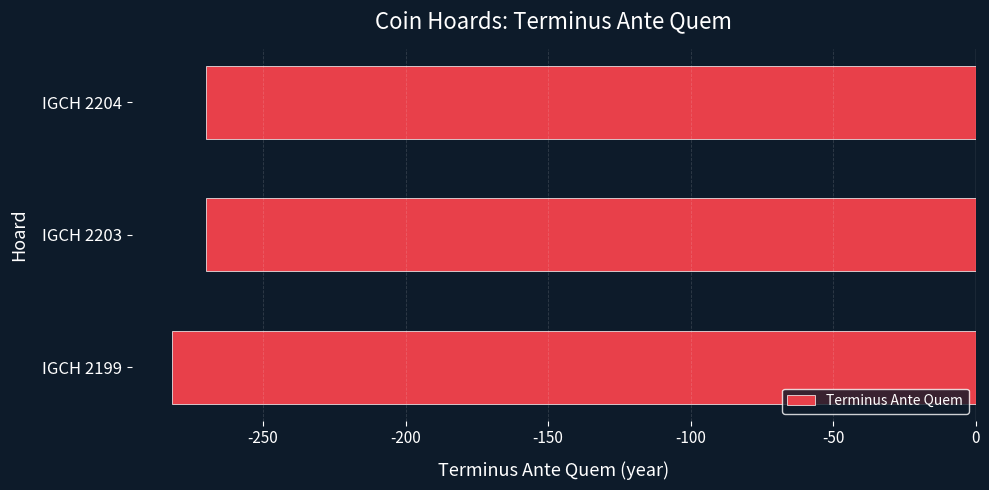

Reading bottom to top, transcribe all the data shown in this chart.

-282	-270	-270